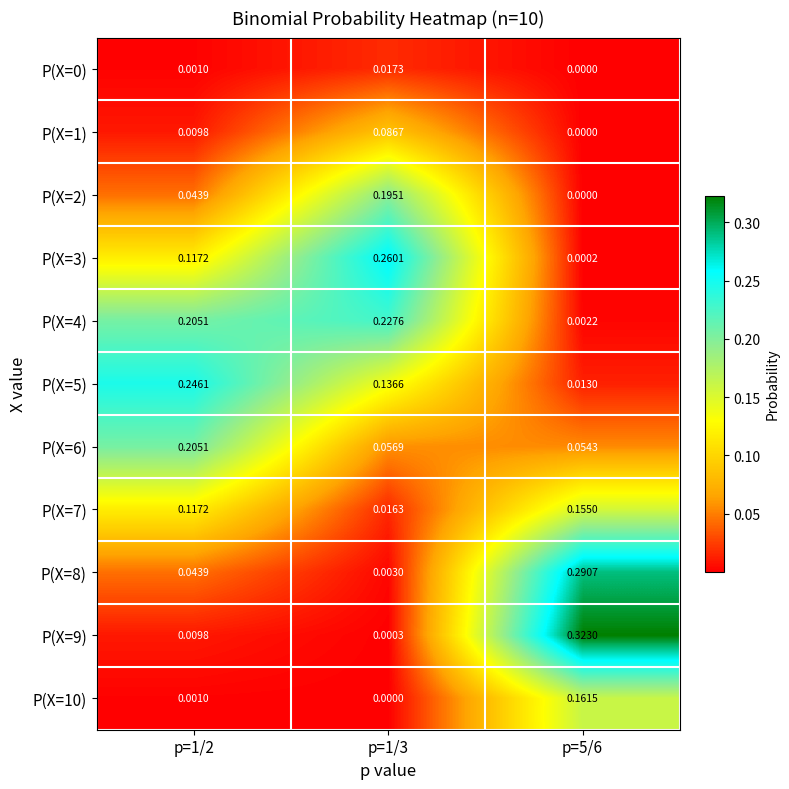

Is the value of P(X=1) at p=1/3 greater than the value of P(X=6) at p=1/2?

No